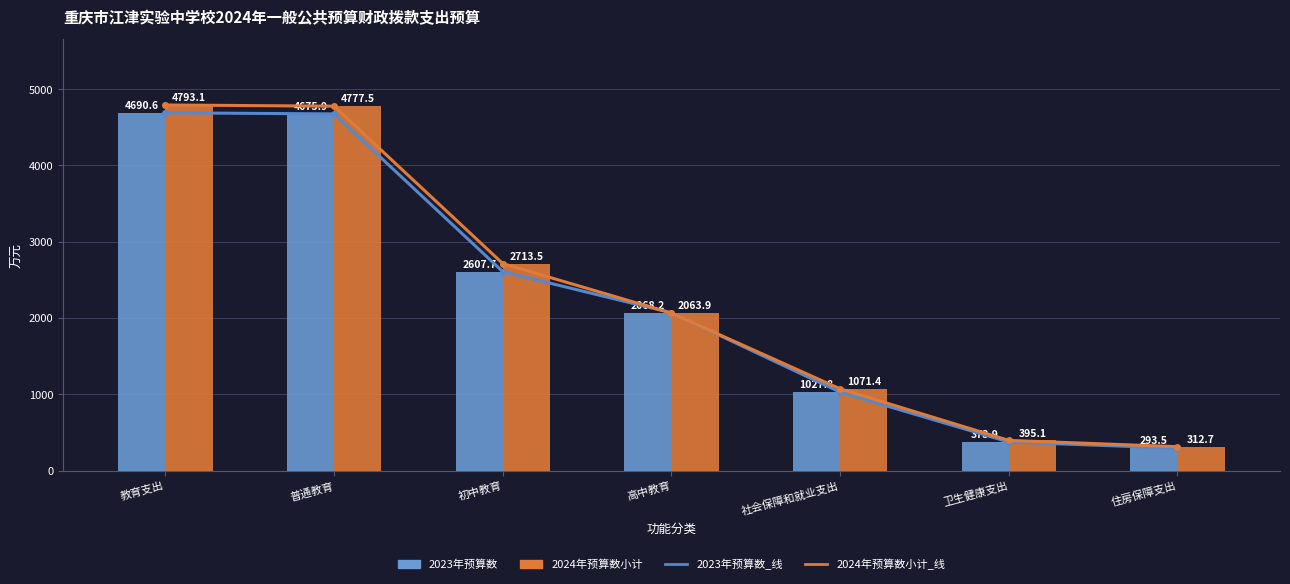

Are the bars horizontal?

No